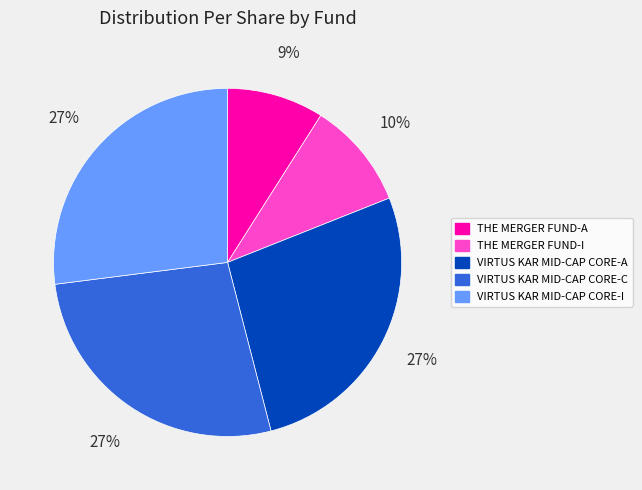

To the nearest percent, what is the average slice percentage?

20%